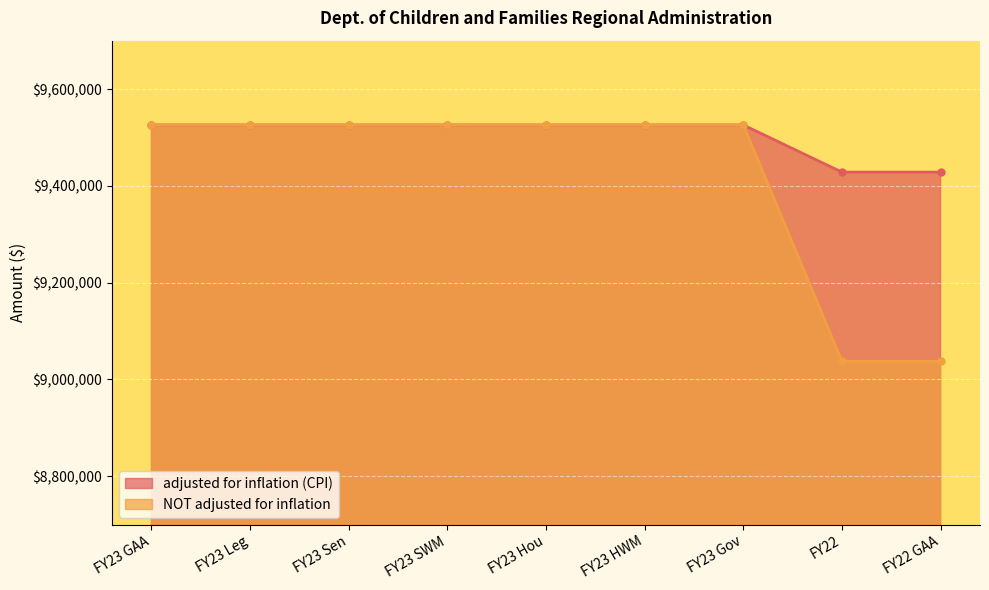

The adjusted for inflation (CPI) series shows 3071376 at FY22. True or false?

False